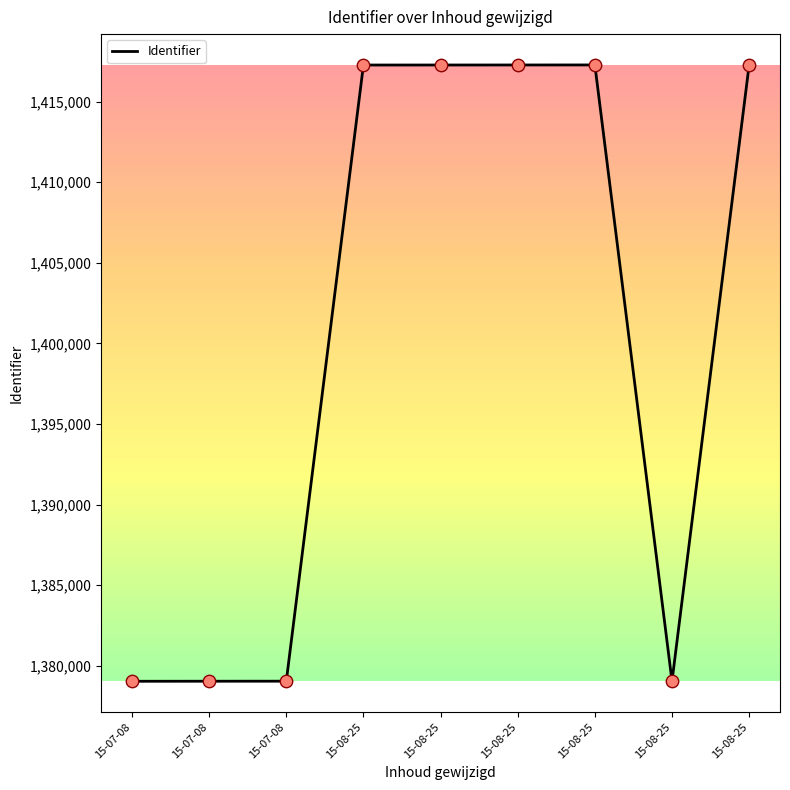

Does the chart have visible grid lines?

No